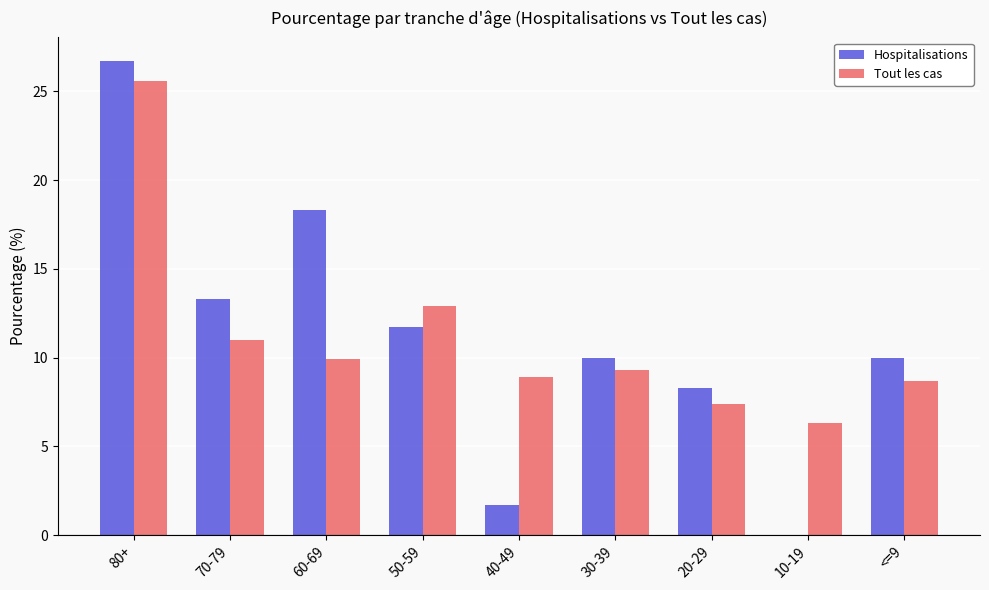

Between 40-49 and 30-39, which series saw the biggest shift?

Hospitalisations